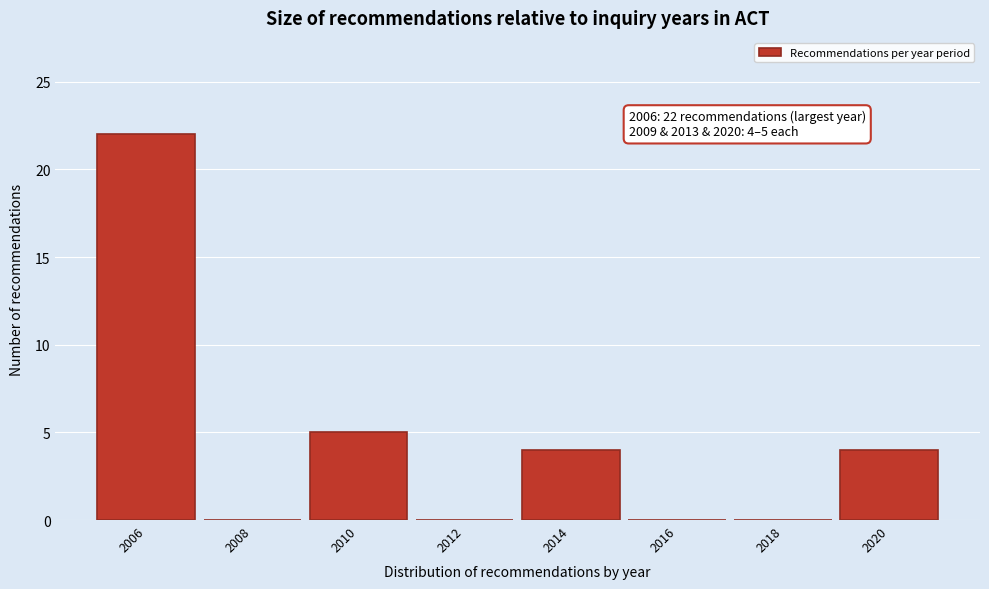

Reading left to right, list all the values displayed in this chart.

2006=22	2008=0	2010=5	2012=0	2014=4	2016=0	2018=0	2020=4